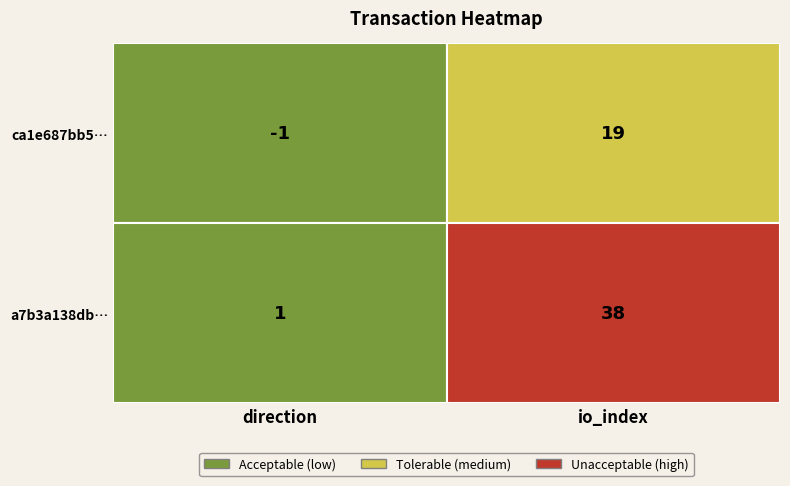

What is the approximate value of ca1e687bb543acdd35c7a72a0e9fac6c2232e29 at 0?

-1